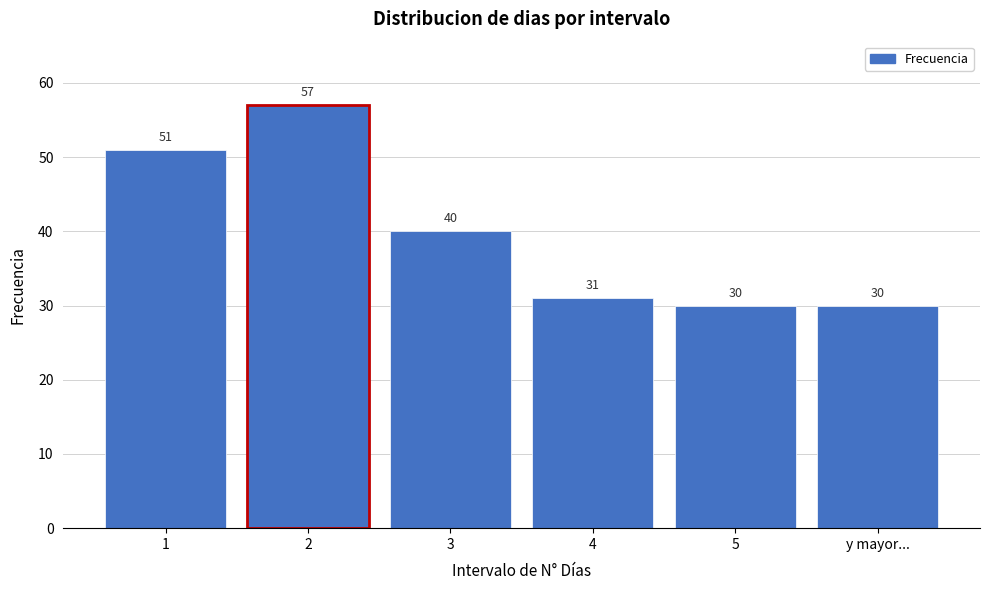

Reading right to left, list all the values displayed in this chart.

y mayor...=30	5=30	4=31	3=40	2=57	1=51